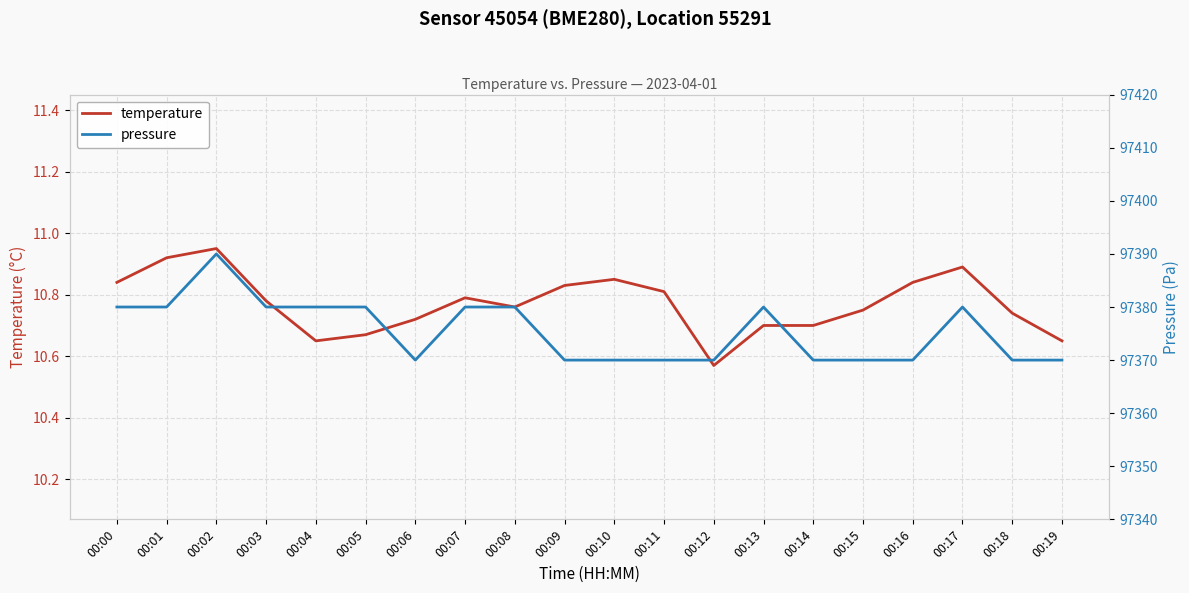

Reading left to right, transcribe all the data shown in this chart.

temperature: 00:00=10.8	00:01=10.9	00:02=10.9	00:03=10.8	00:04=10.7	00:05=10.7	00:06=10.7	00:07=10.8	00:08=10.8	00:09=10.8	00:10=10.8	00:11=10.8	00:12=10.6	00:13=10.7	00:14=10.7	00:15=10.8	00:16=10.8	00:17=10.9	00:18=10.7	00:19=10.7
pressure: 00:00=97380.0	00:01=97380.0	00:02=97390.0	00:03=97380.0	00:04=97380.0	00:05=97380.0	00:06=97370.0	00:07=97380.0	00:08=97380.0	00:09=97370.0	00:10=97370.0	00:11=97370.0	00:12=97370.0	00:13=97380.0	00:14=97370.0	00:15=97370.0	00:16=97370.0	00:17=97380.0	00:18=97370.0	00:19=97370.0